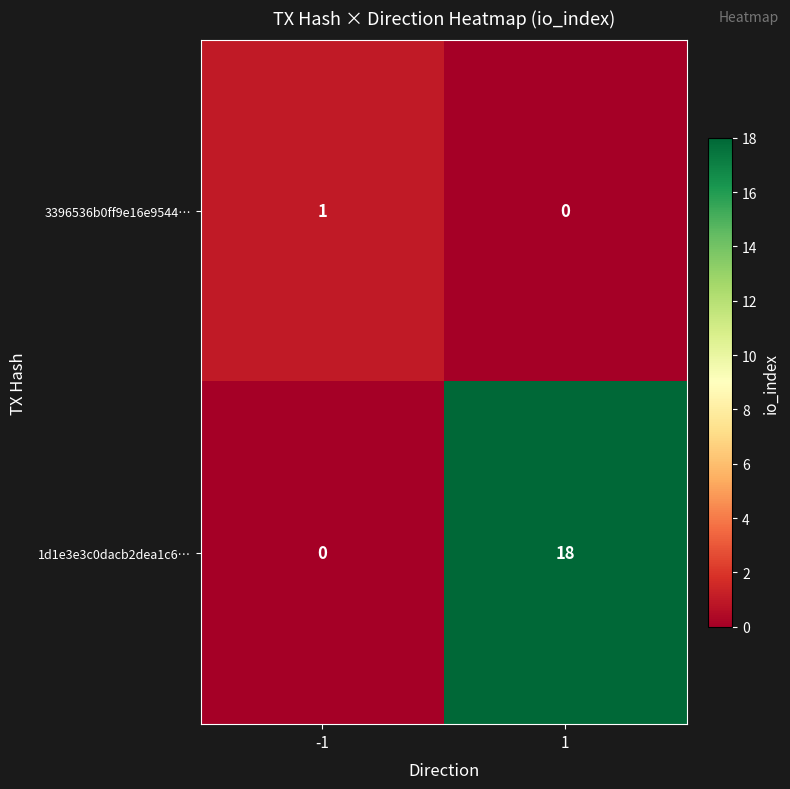

What is the average value of the 1d1e3e3c0dacb2dea1c6… series?

9